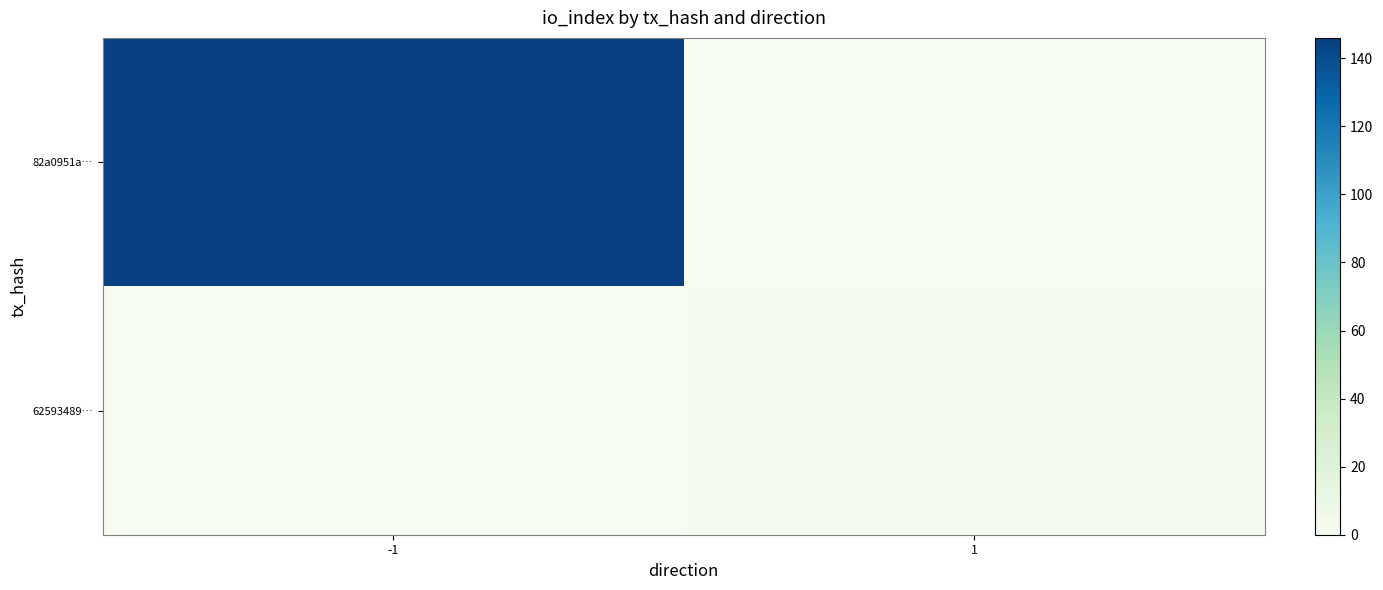

Reading left to right, transcribe all the data shown in this chart.

82a0951a…: -1=146	1=0
62593489…: -1=0	1=1